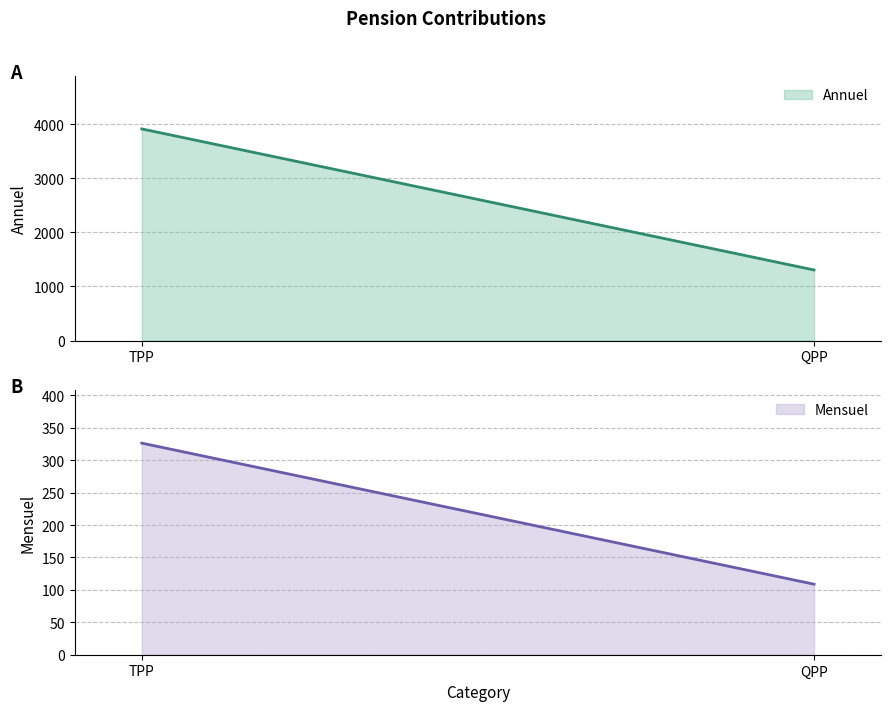

What is the difference between the maximum and minimum values in the Mensuel series?

217.5